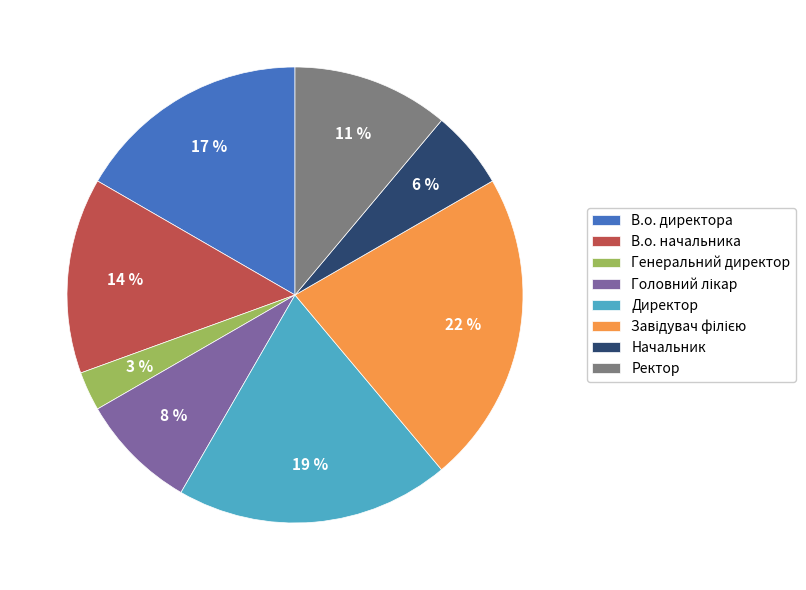

True or false: Ректор accounts for 11% of the total.

True